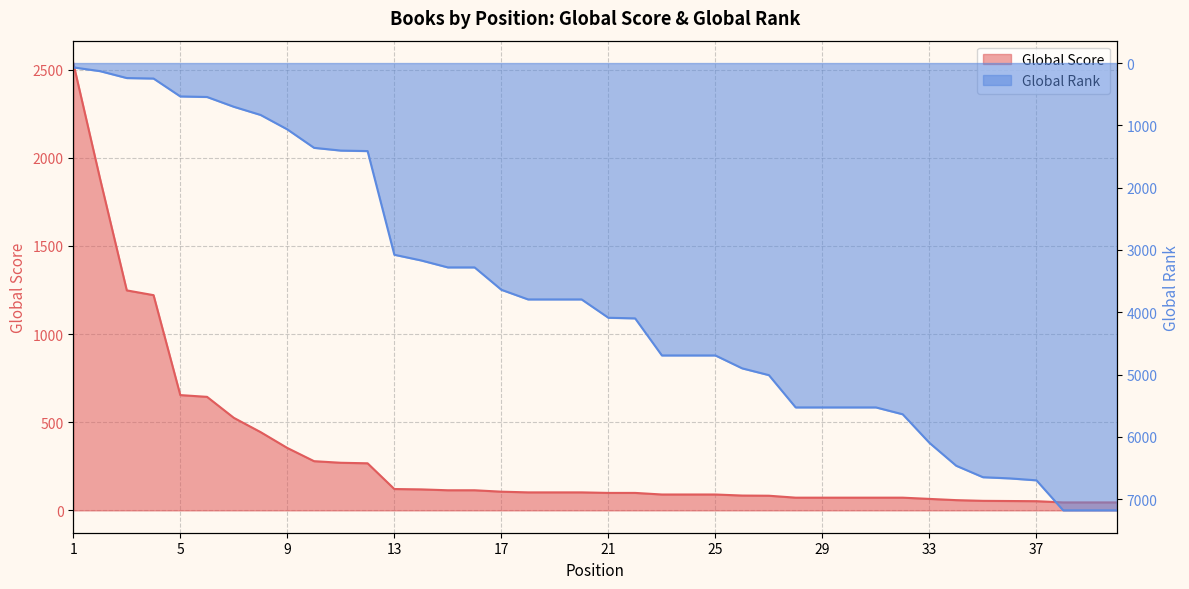

At 6, list the series in order from largest to smallest.

Global Score, Global Rank